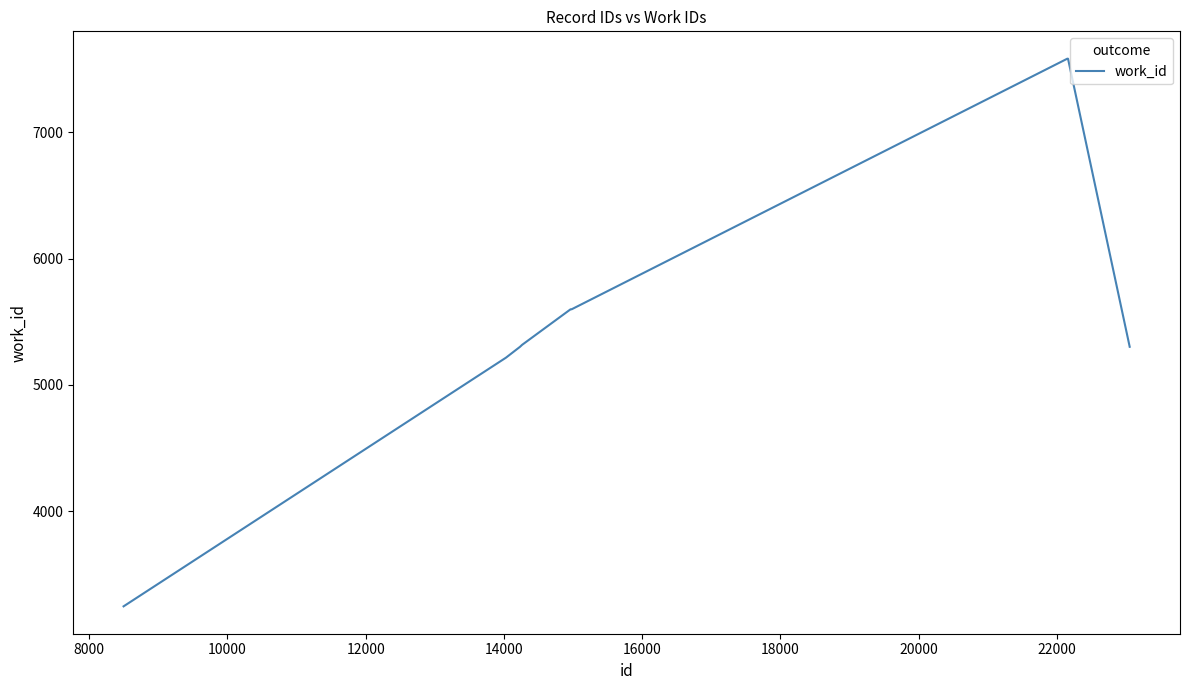

How many lines are shown in the chart?

1